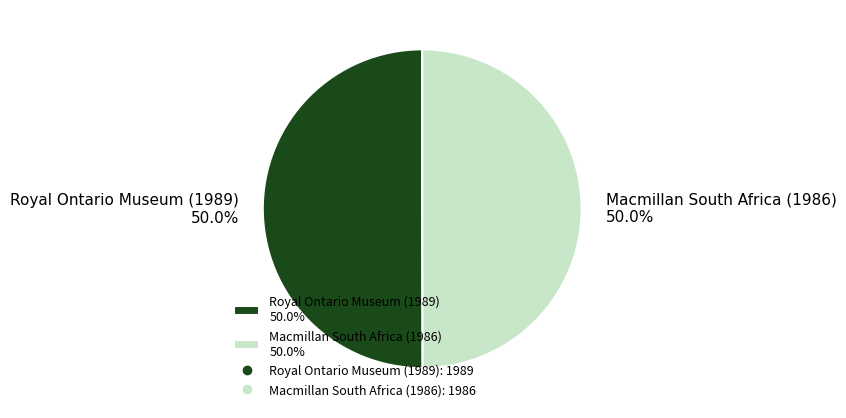

To the nearest percent, what is the average slice percentage?

50%